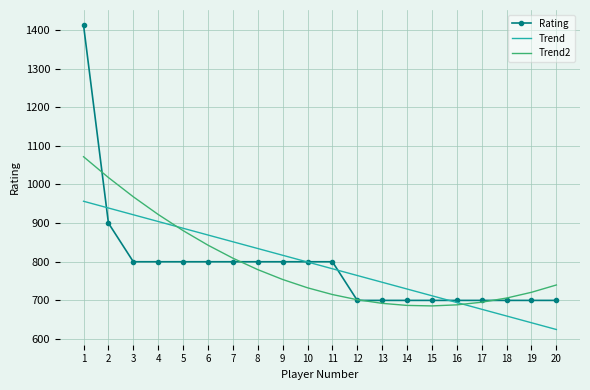

Which series changed the most between 3 and 13?

Trend2